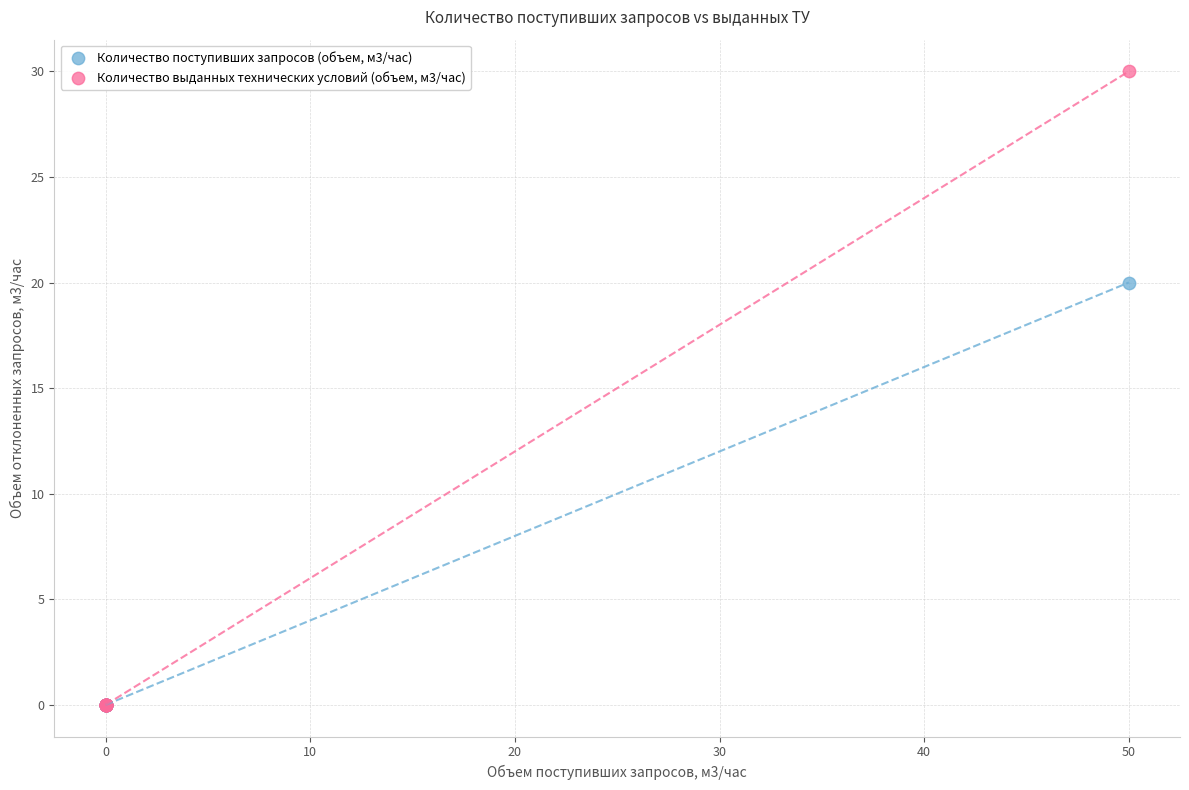

Across all series, what Y value is closest to 15?

20